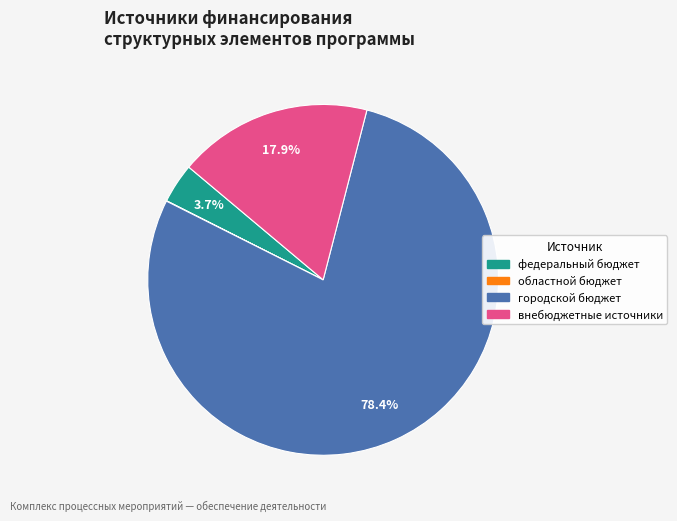

Combined, do внебюджетные источники and городской бюджет account for over 50%?

Yes